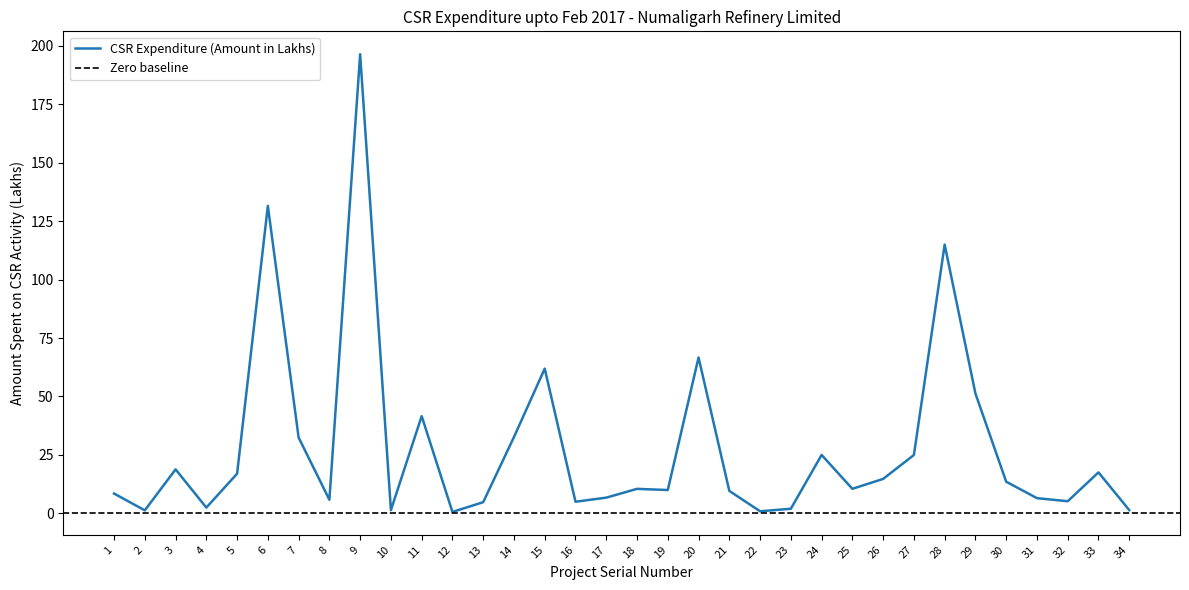

Which label corresponds to the smallest value in the chart?

12